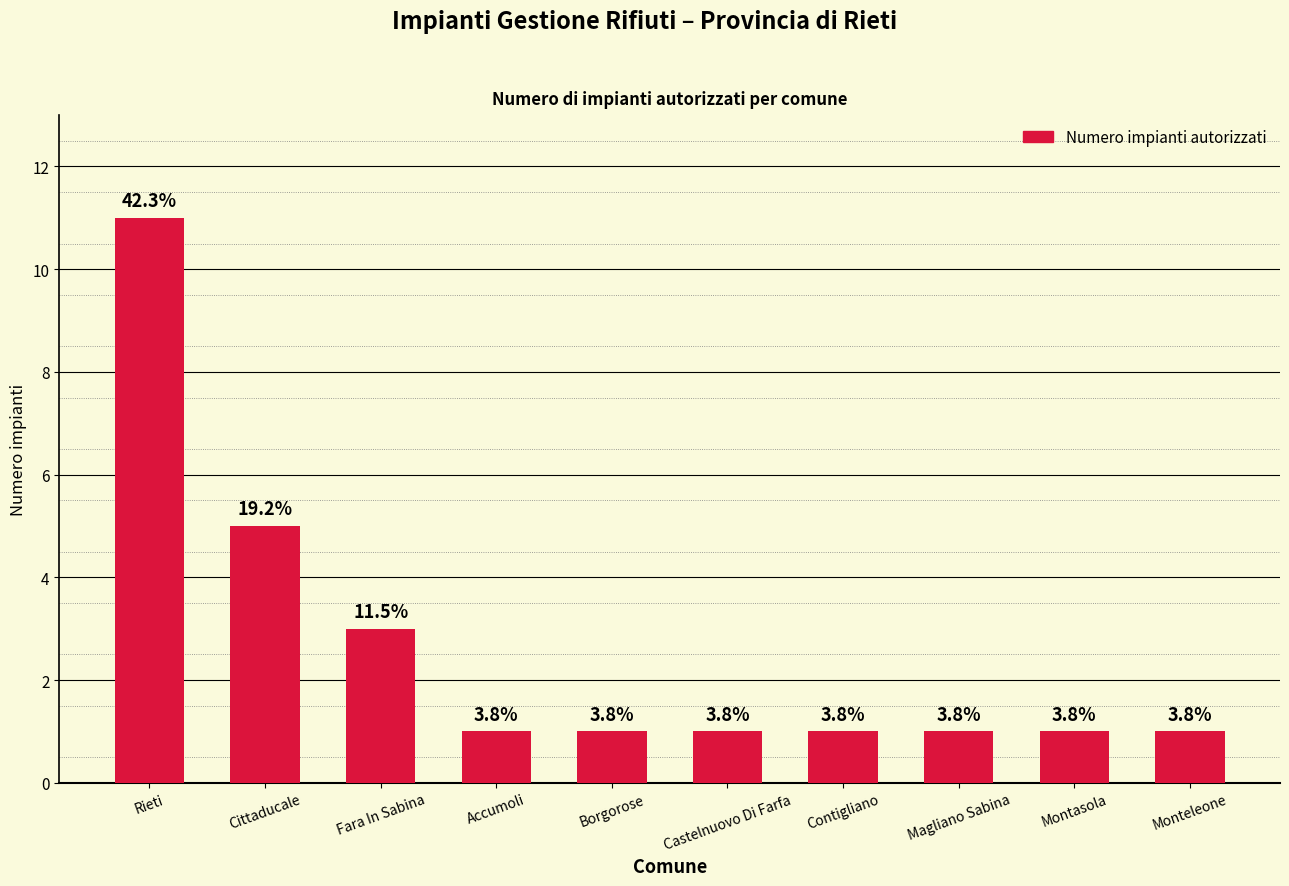

What is the label of the 7th bar from the left?

Contigliano